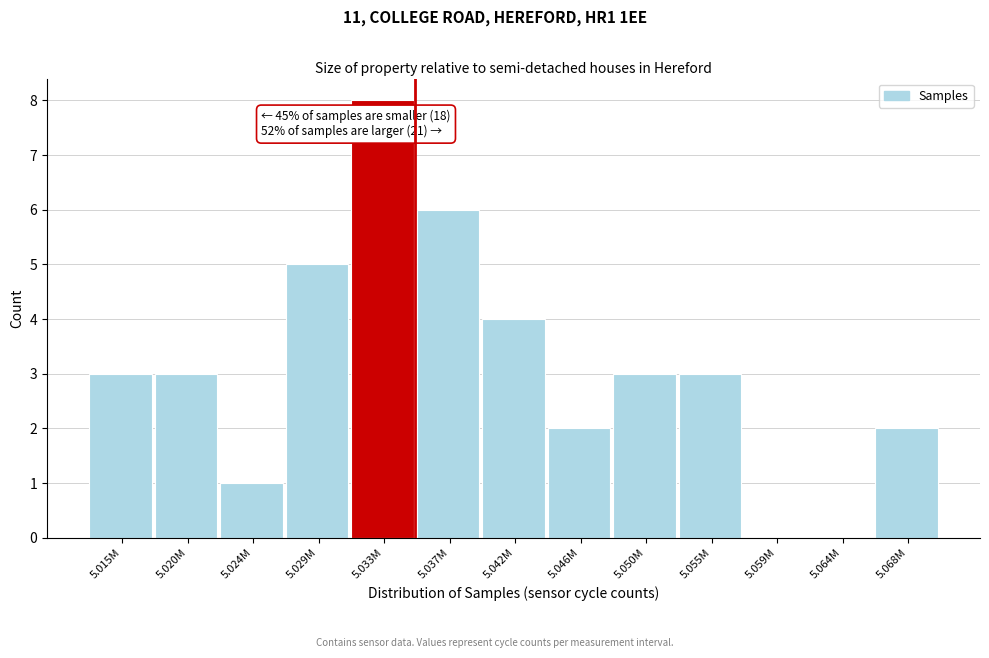

Reading left to right, transcribe all the data shown in this chart.

5.015M=3	5.020M=3	5.024M=1	5.029M=5	5.033M=8	5.037M=6	5.042M=4	5.046M=2	5.050M=3	5.055M=3	5.059M=0	5.064M=0	5.068M=2